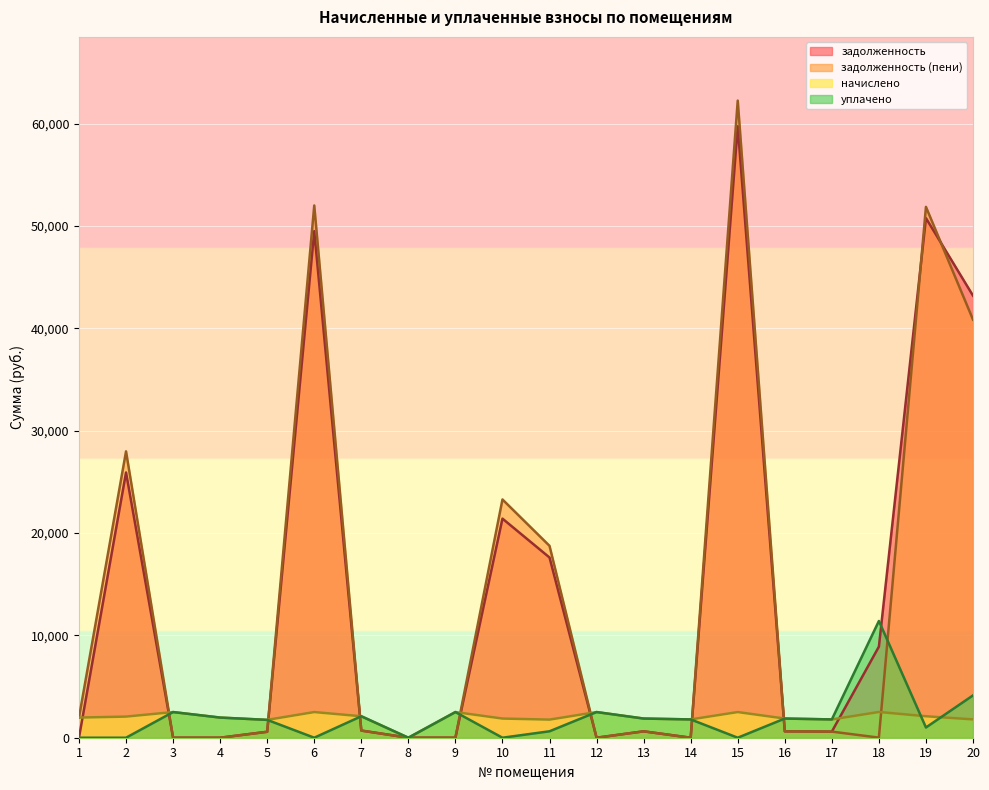

Reading right to left, extract all data points from this chart.

задолженность: 43190.7	50767.3	8898.9	596.1	624.3	59741.2	0.0	624.3	0.0	17606.4	21405.8	0.0	0.0	699.3	49494.8	581.3	0.0	0.0	25914.3	0.0
задолженность (пени): 40848.7	51865.2	8.7	596.1	624.3	62248.4	0.0	624.3	0.0	18747.4	23278.8	0.0	0.0	699.3	52002.0	581.3	0.0	0.0	27979.0	1968.9
начислено: 1791.9	2097.9	2515.9	1788.2	1873.0	2507.2	1788.2	1873.0	2507.2	1769.8	1873.0	2507.2	0.0	2097.9	2507.2	1744.0	1968.9	2507.2	2064.7	1968.9
уплачено: 4133.9	1000.0	11406.1	1788.2	1873.0	0.0	1788.2	1873.0	2507.2	628.7	0.0	2507.2	0.0	2097.9	0.0	1744.0	1968.9	2507.2	0.0	0.0